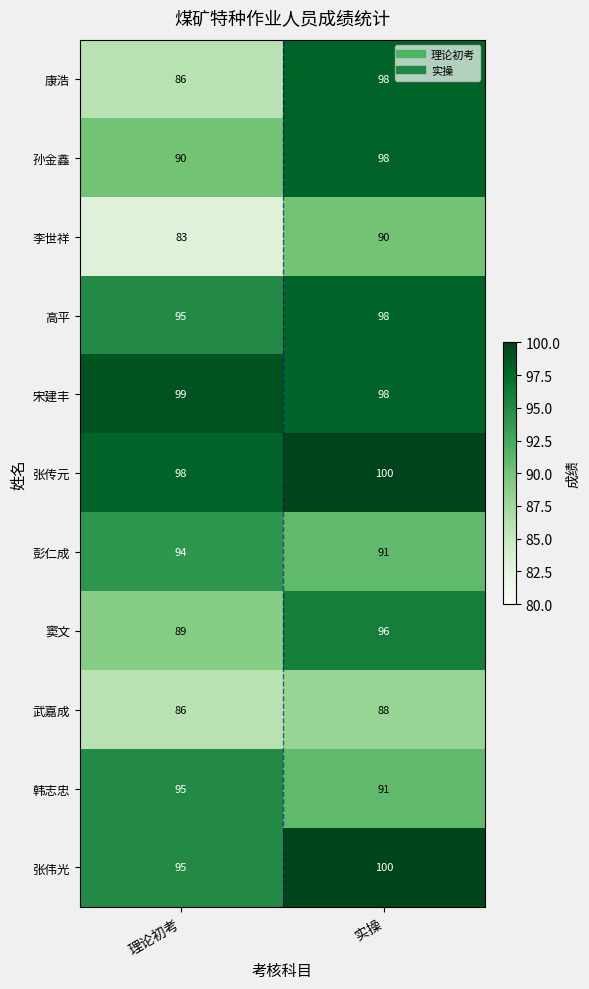

What is the total value across all series at 理论初考?

1010